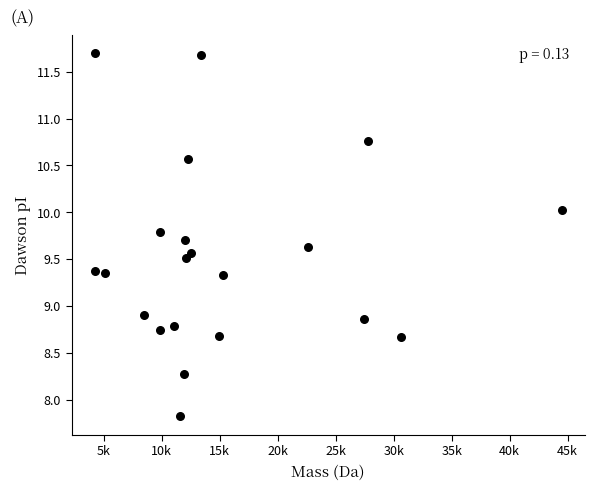

What Y value in the scatter plot is closest to 9?

8.9